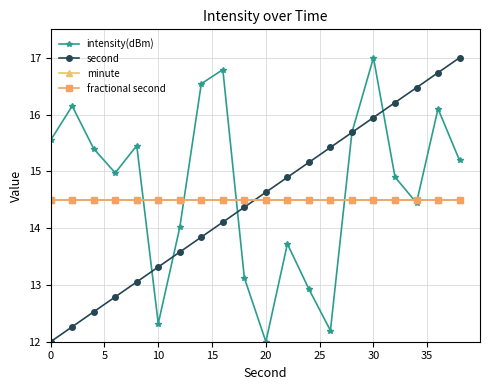

How many lines are shown in the chart?

4